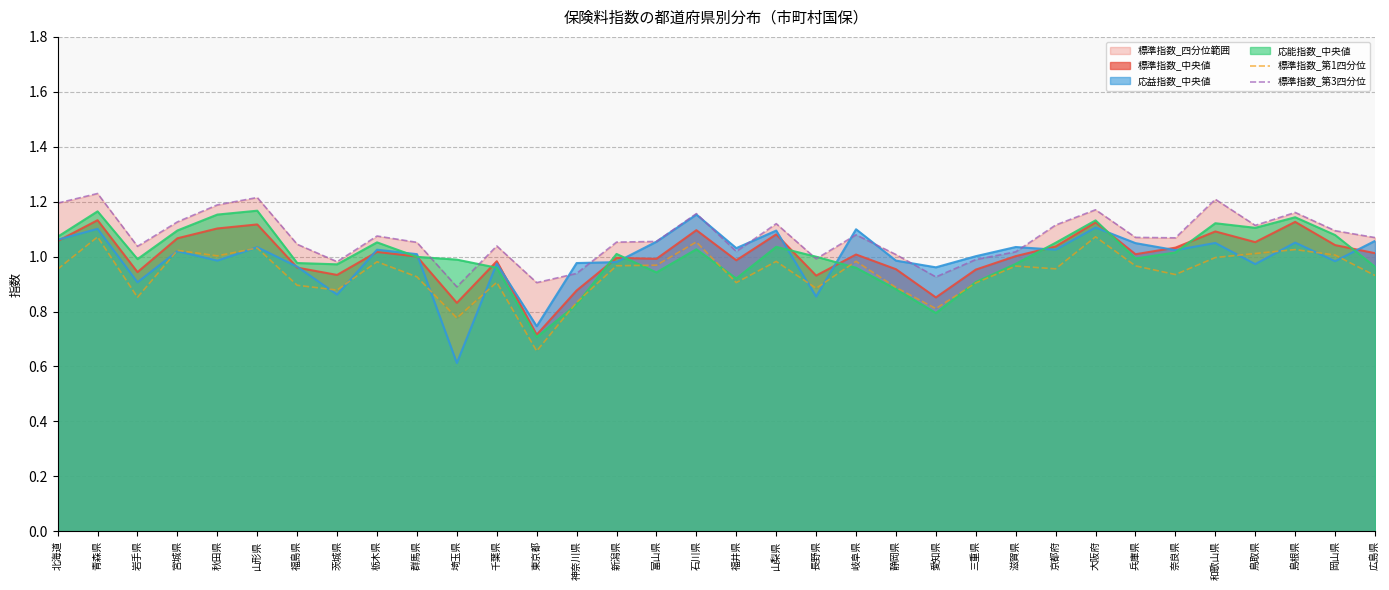

Which has a higher value, 福井県 or 和歌山県?

和歌山県